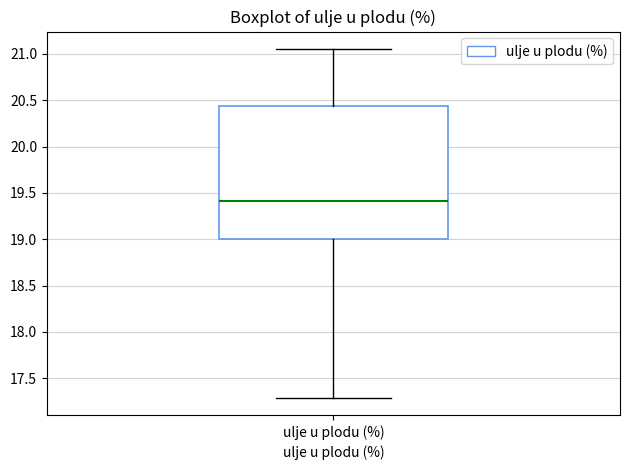

Where is the upper edge of the box for ulje u plodu (%) on the y-axis? The values are not printed on the chart, so give them approximately, as read against the axis.

20.45